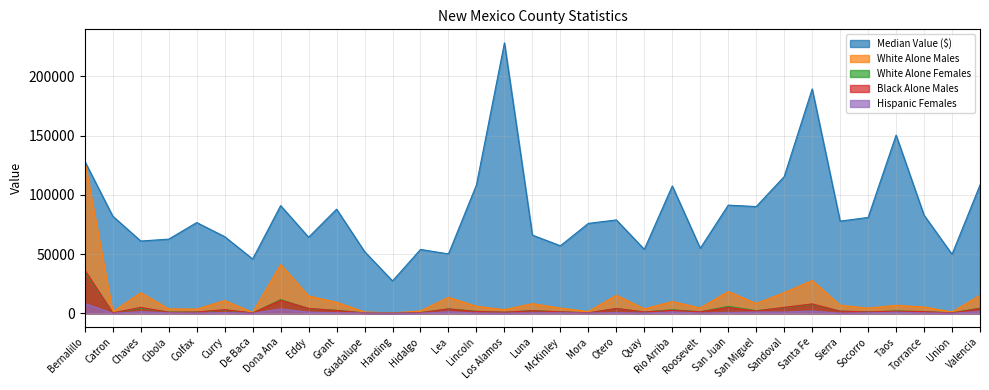

Which series has the largest total across all categories?

Median Value ($)